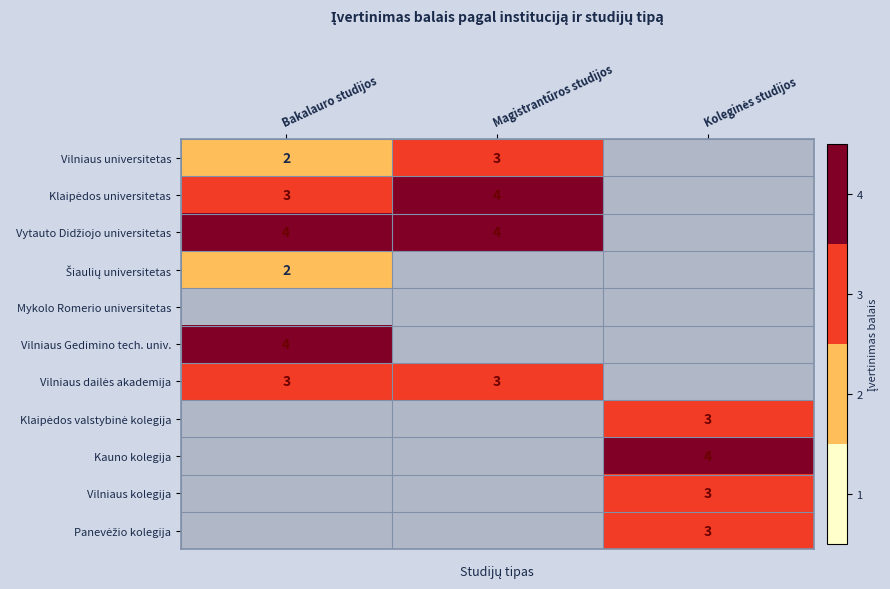

What is the difference between the maximum and minimum values in the Vilniaus universitetas series?

1.0